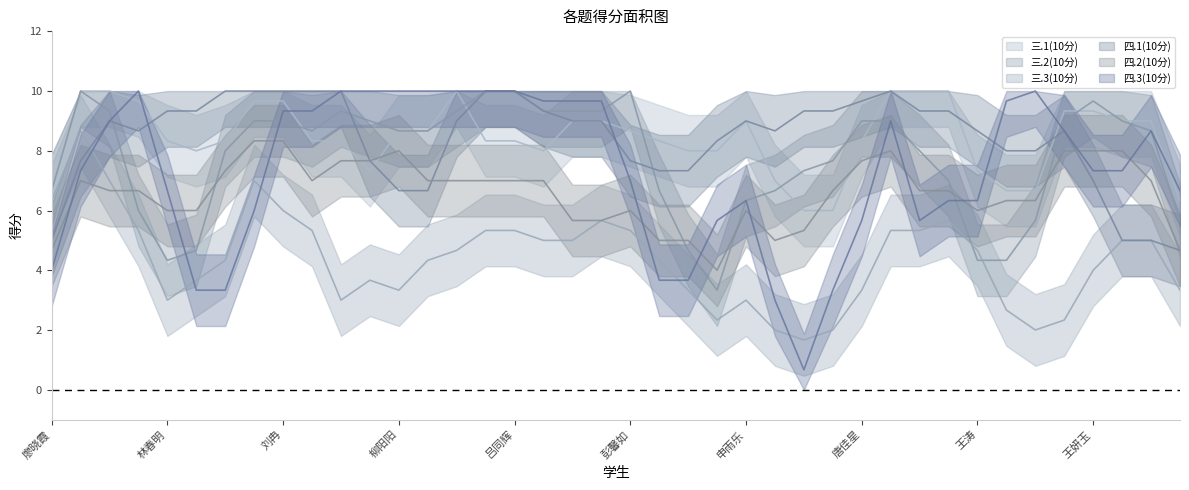

Is the value of 四.1(10分) at 刘语嘉 greater than the value of 三.1(10分) at 刘语嘉?

No